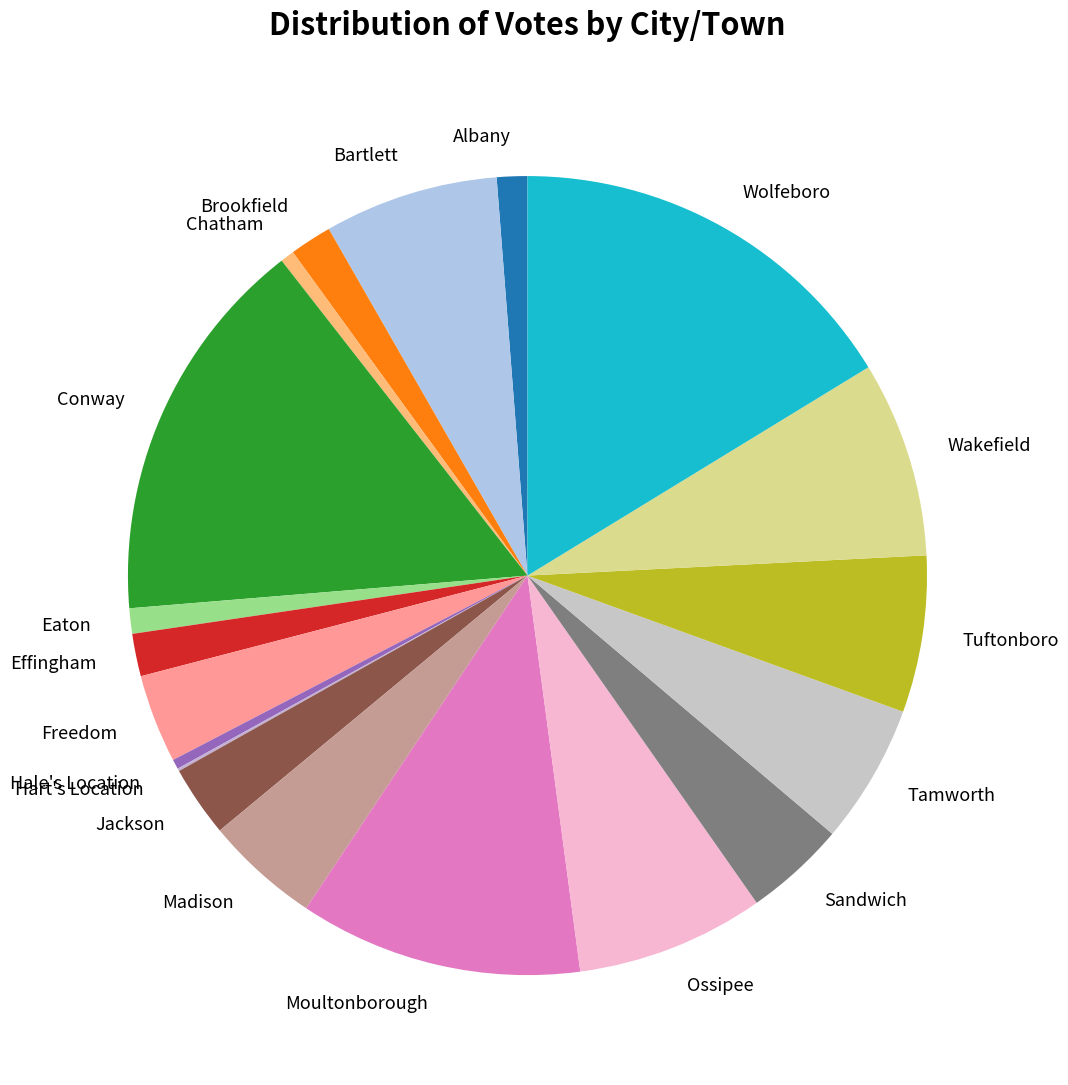

Combined, do Eaton and Freedom account for over 50%?

No